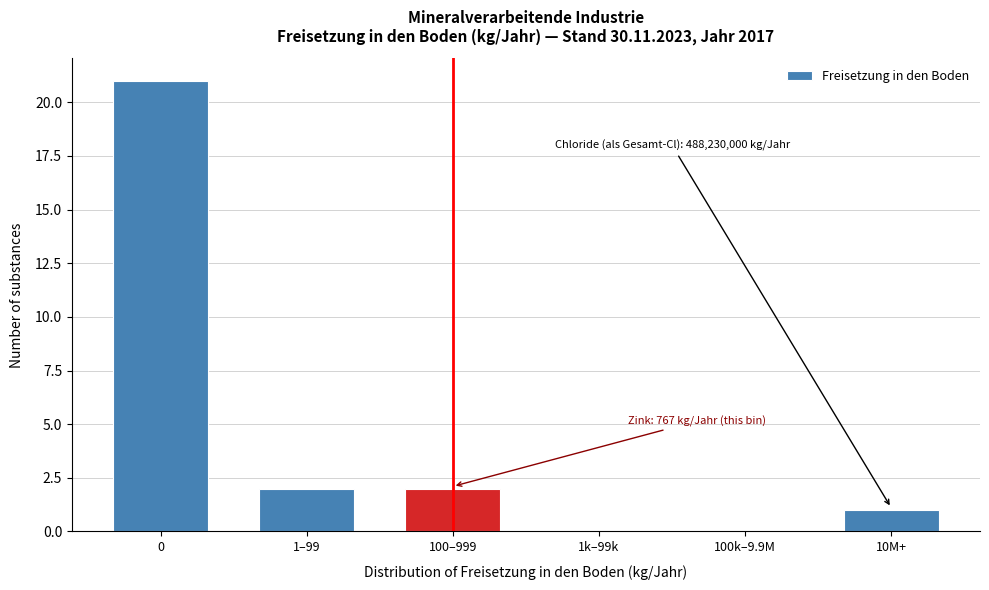

Reading left to right, transcribe all the data shown in this chart.

0=21	1–99=2	100–999=2	1k–99k=0	100k–9.9M=0	10M+=1